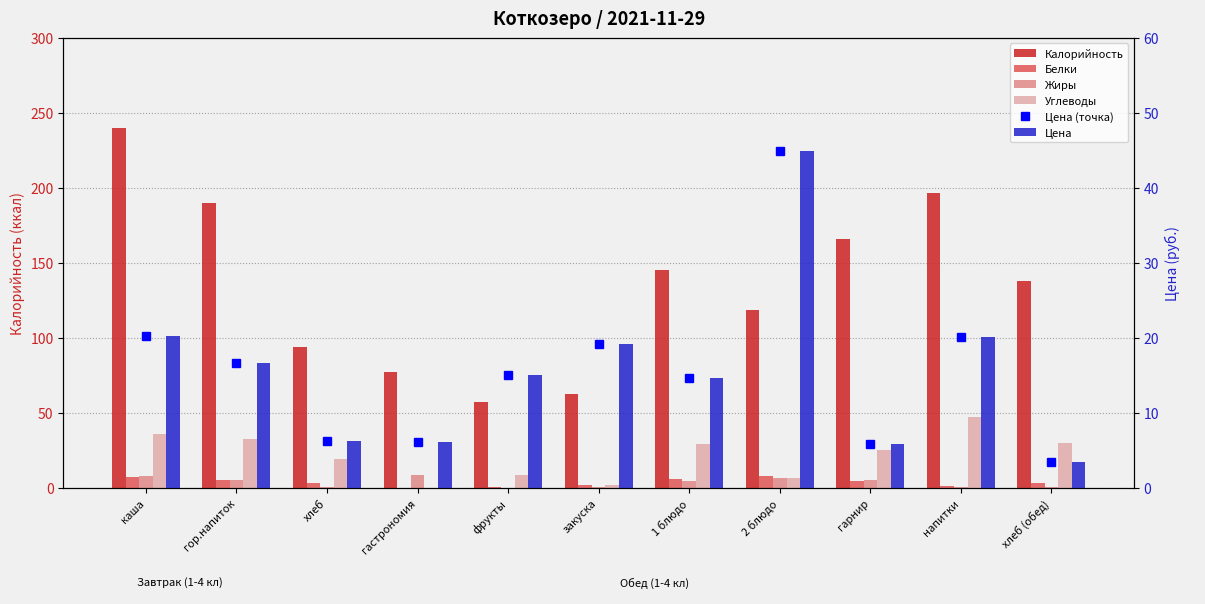

What is the label of the 3rd bar from the right?

гарнир